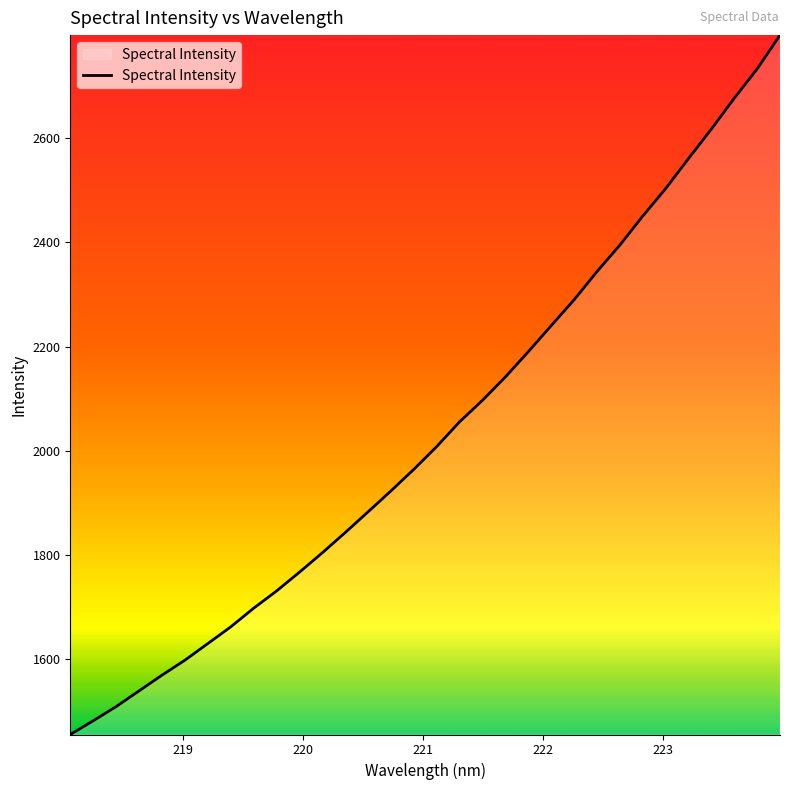

What is the greatest value displayed?

2797.7